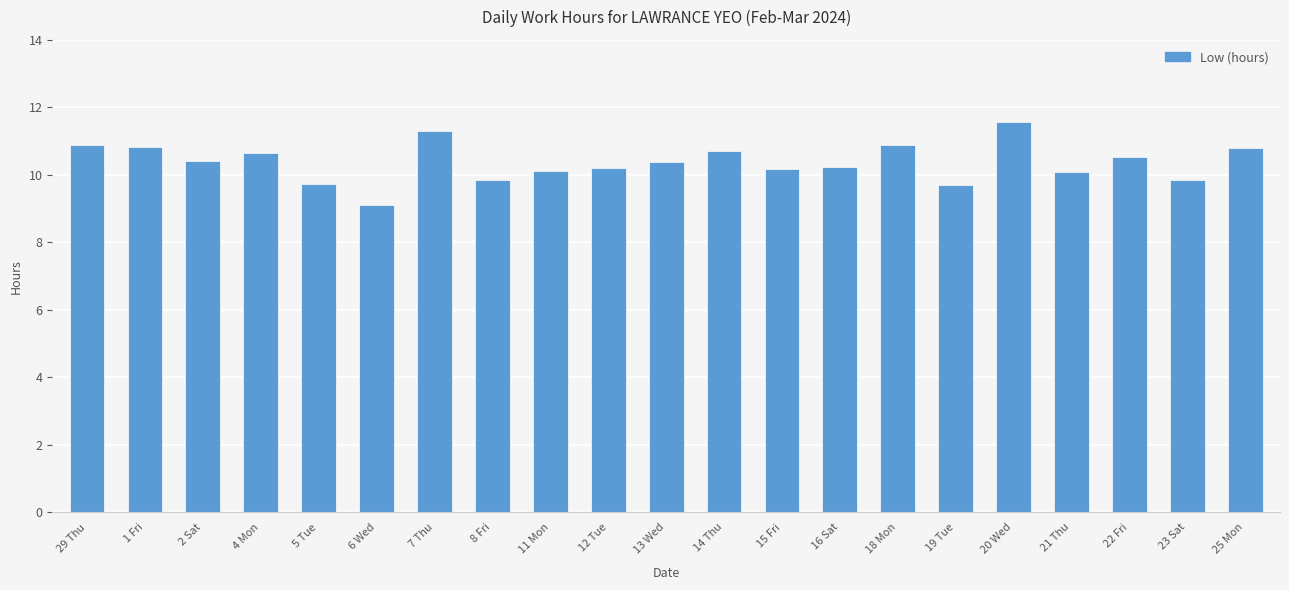

Read the value at 18 Mon.

10.9